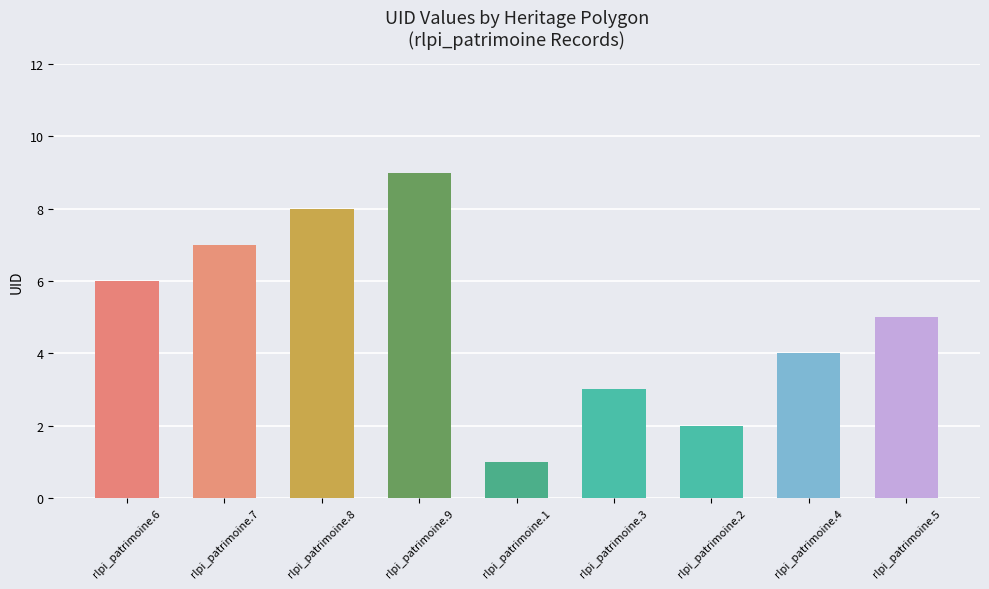

The chart shows a value of 3 at rlpi_patrimoine.5. True or false?

False